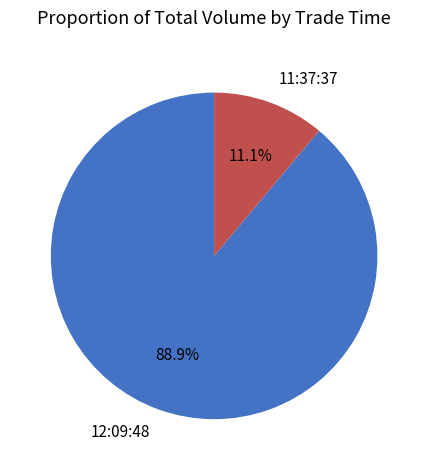

Which has a higher value, 11:37:37 or 12:09:48?

12:09:48